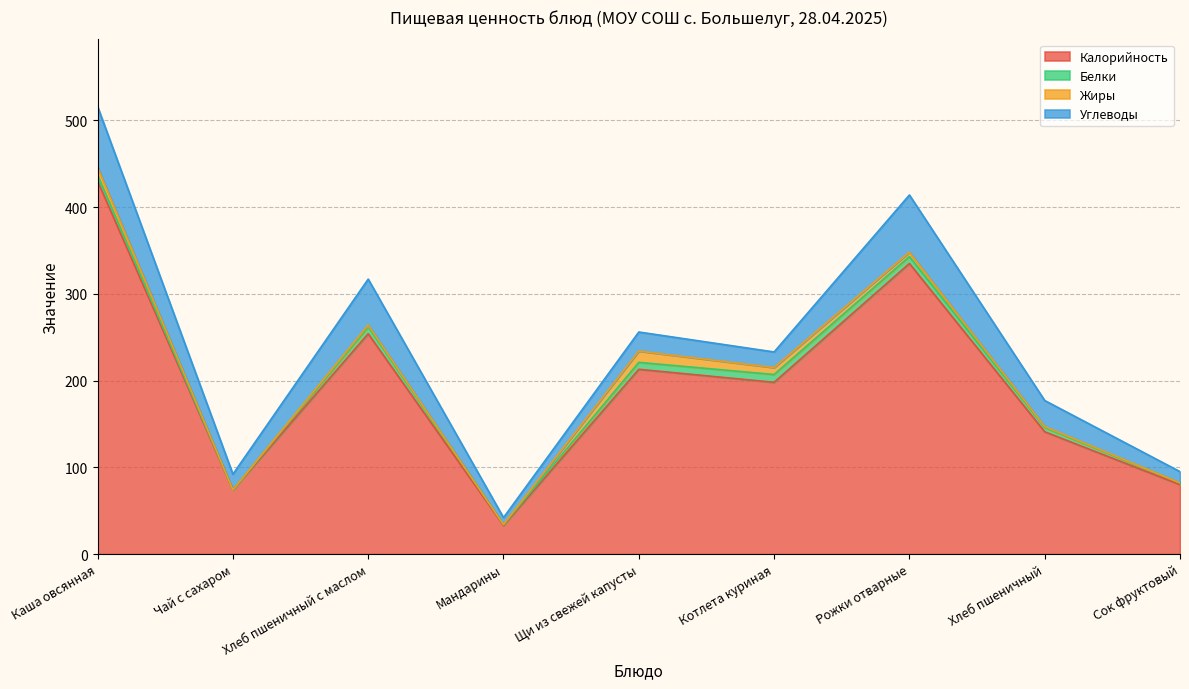

The value of Углеводы at Хлеб пшеничный is 30. True or false?

True